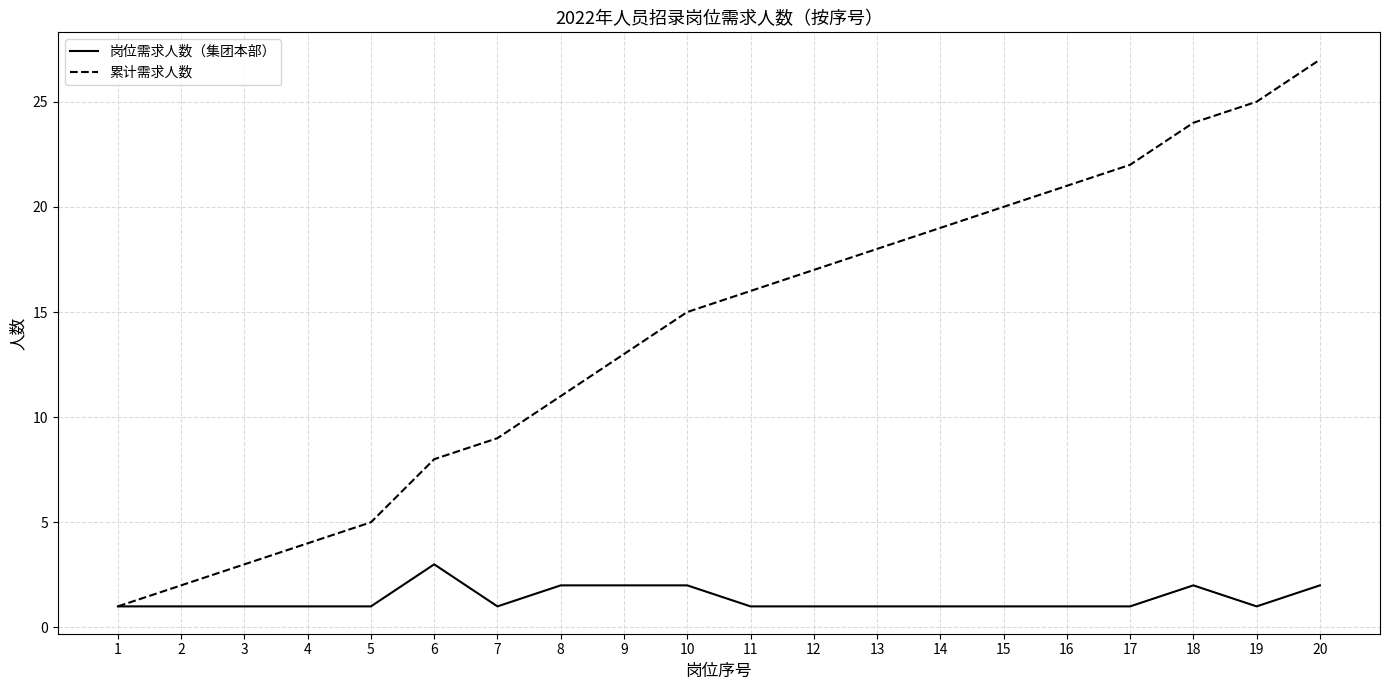

Which series has the largest total across all categories?

累计需求人数